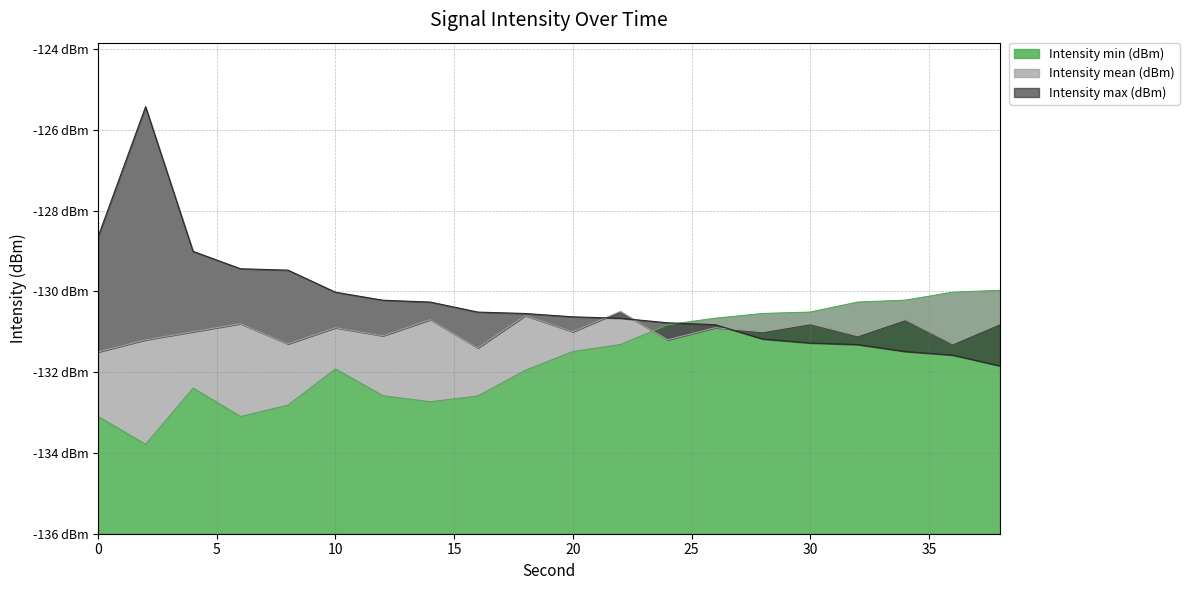

How many distinct data groups are displayed?

3